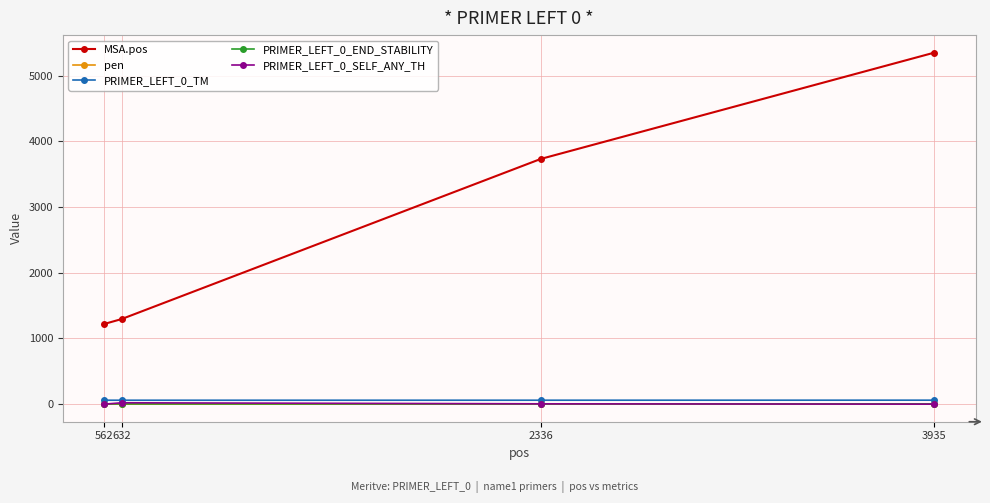

True or false: MSA.pos and pen intersect in this chart.

False